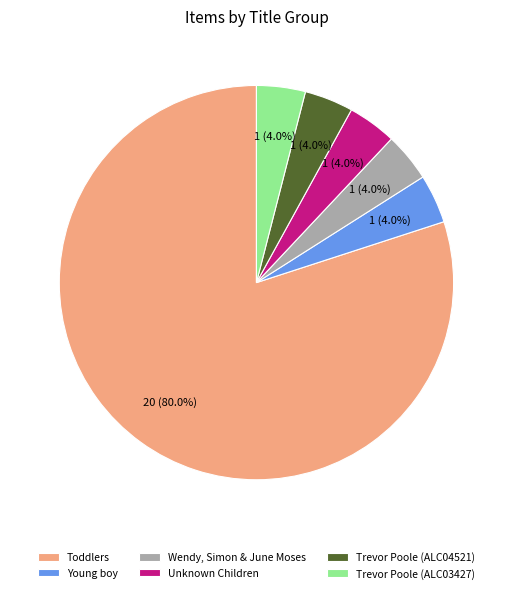

Count the number of slices in the pie.

6